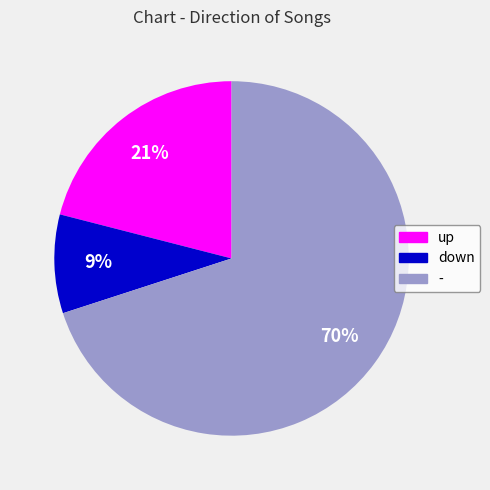

To the nearest percent, what is the average slice percentage?

33%